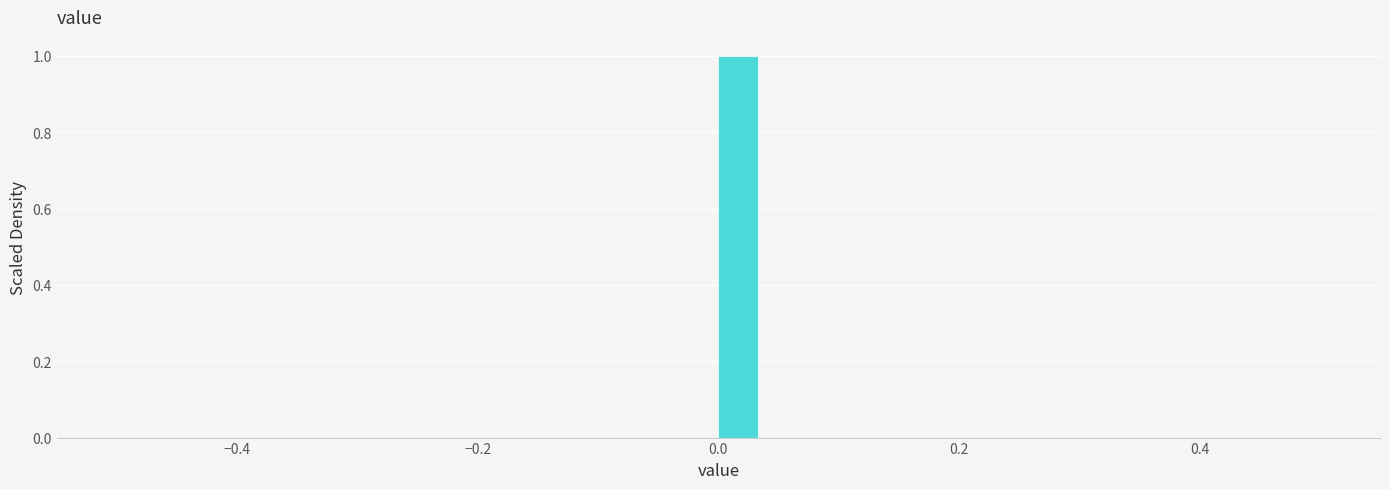

Read against the x-axis, roughly where is the centre of the tallest bar?

0.02